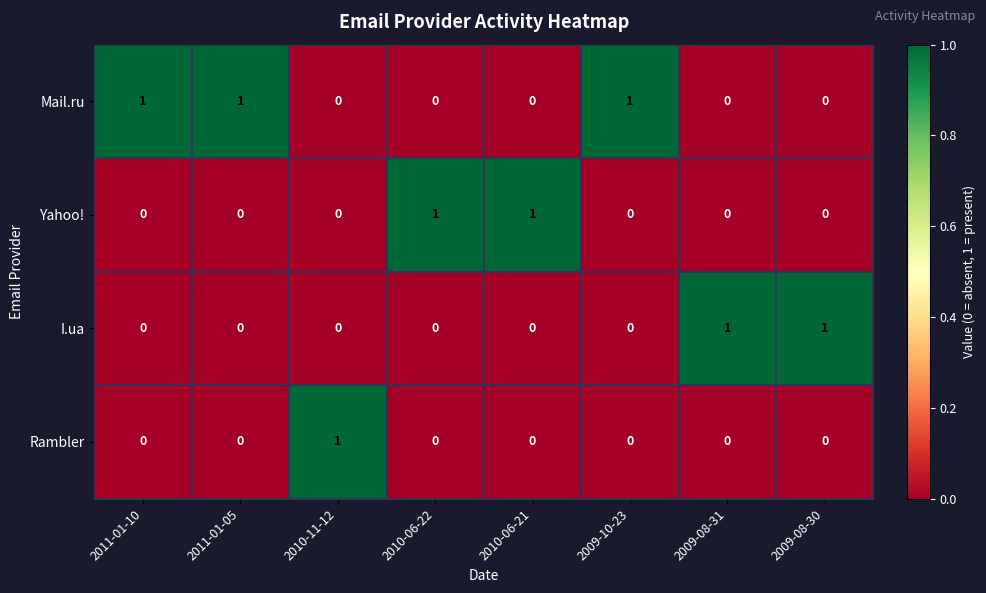

Which series has the largest total across all categories?

Mail.ru